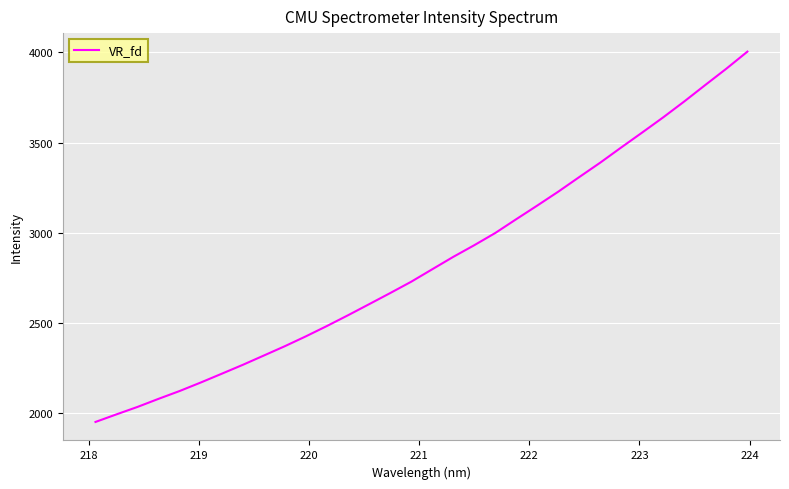

What is the greatest value displayed?

4004.8